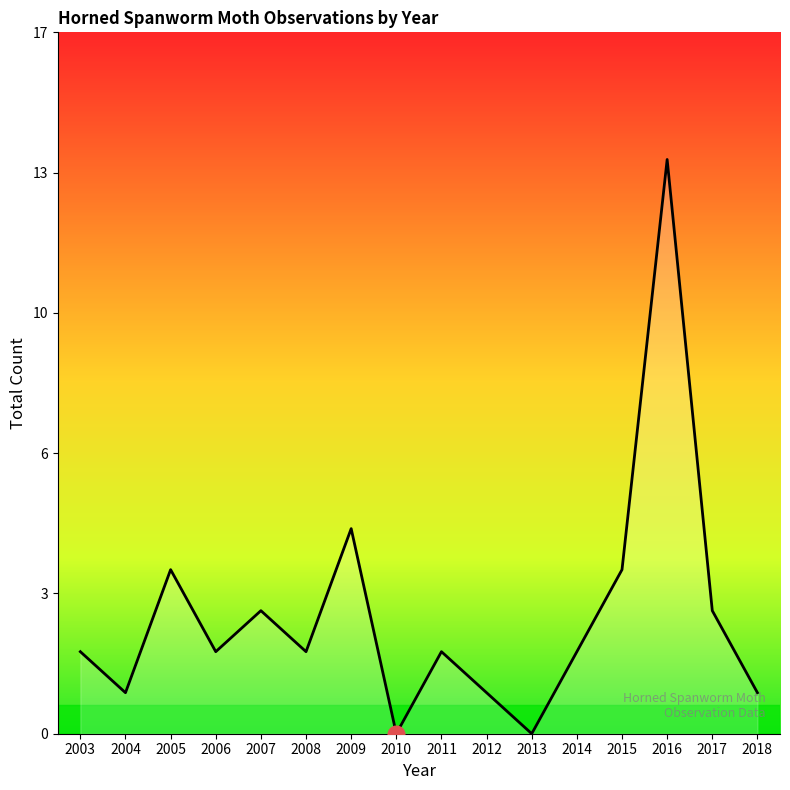

Does the chart display data point markers on the line(s)?

No